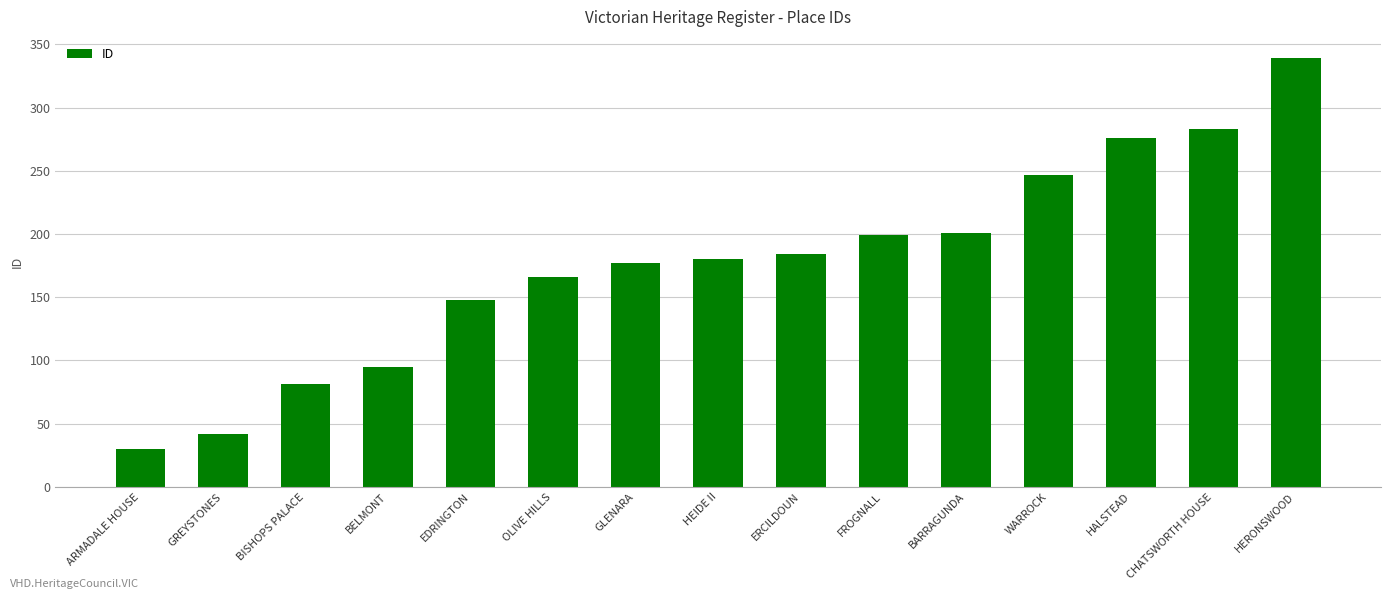

Between BISHOPS PALACE and GLENARA, which is larger?

GLENARA